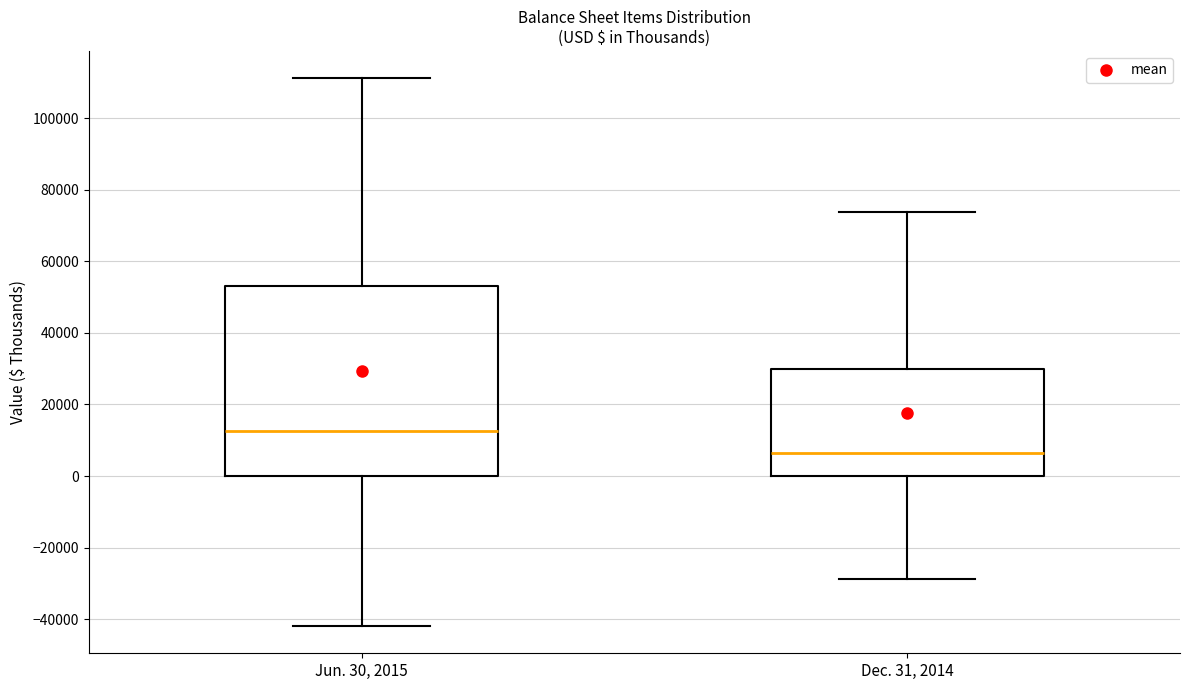

Comparing the boxes themselves (not the whiskers), which one is the tallest?

Jun. 30, 2015